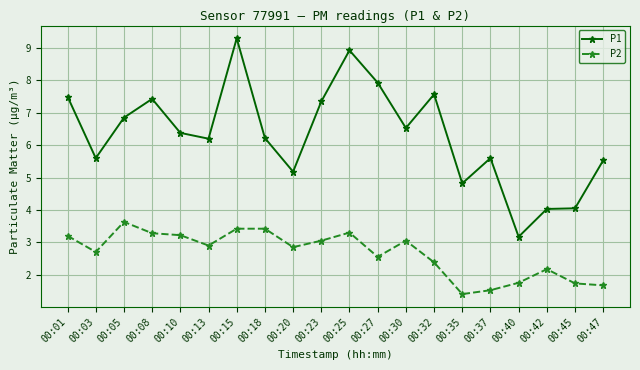

What value does the P1 series have at 00:32?

7.6